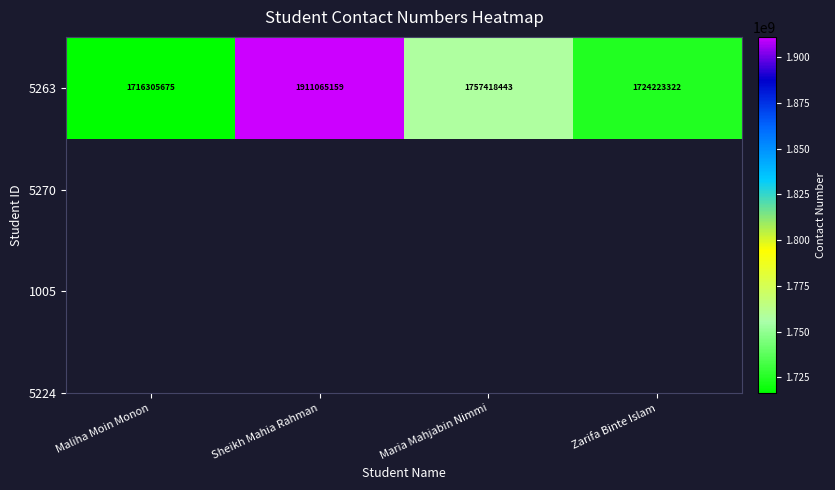

Rank the categories by value from lowest to highest.

Maliha Moin Monon, Zarifa Binte Islam, Maria Mahjabin Nimmi, Sheikh Mahia Rahman